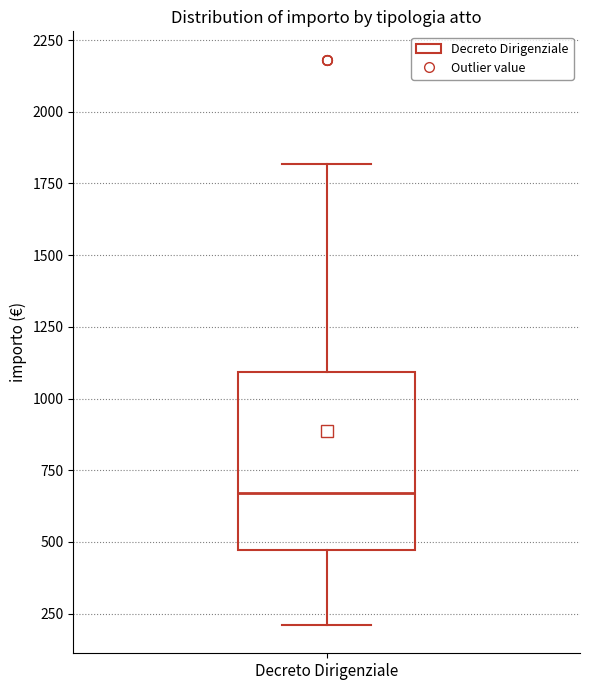

Read this box plot against the y-axis: the position of the median line, the range covered by the box, and the ends of both whiskers. The values are not printed on the chart, so give them approximately, as read against the axis.

median 650, box 450 to 1100, whiskers 200 to 1800